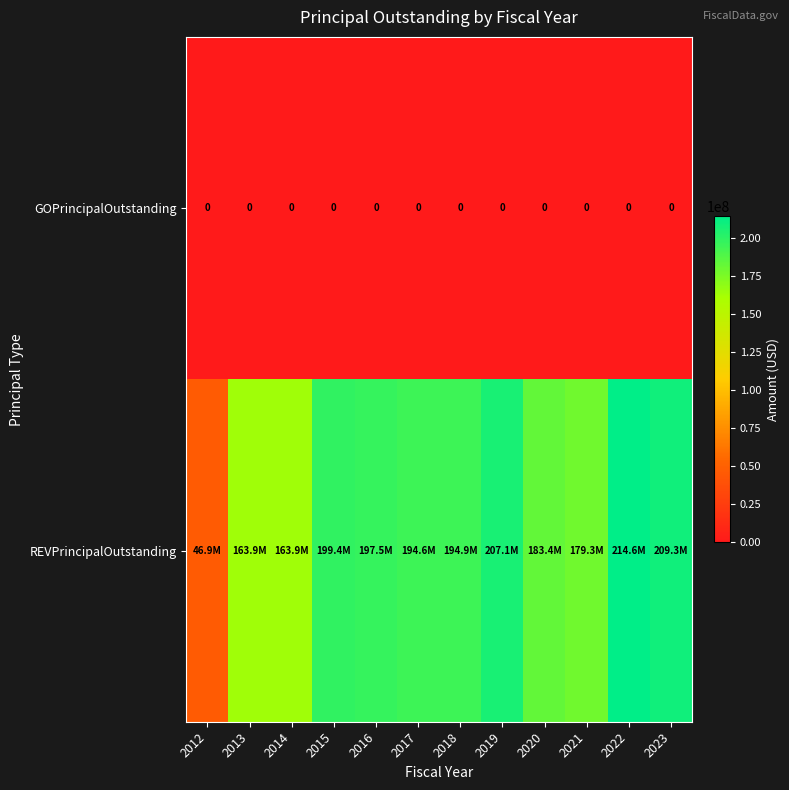

Is the value of GOPrincipalOutstanding at 2022 greater than the value of REVPrincipalOutstanding at 2022?

No